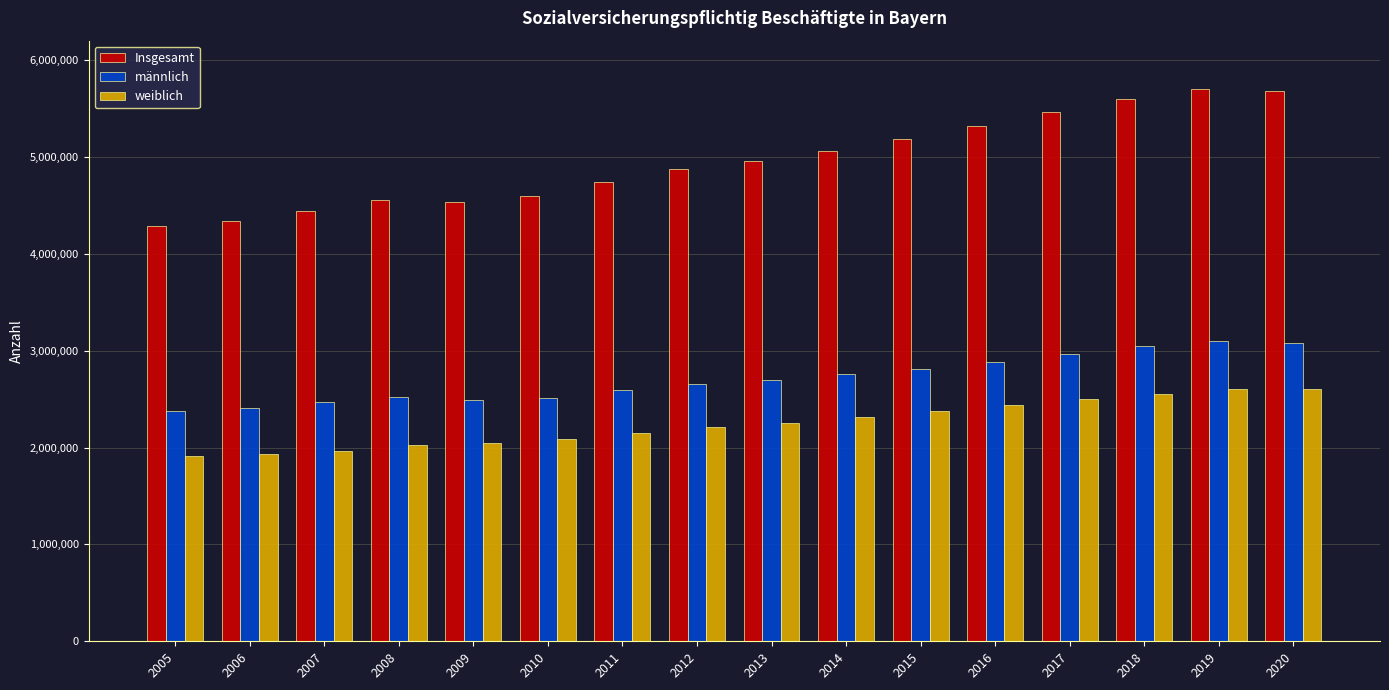

Which series has the widest spread of values?

Insgesamt